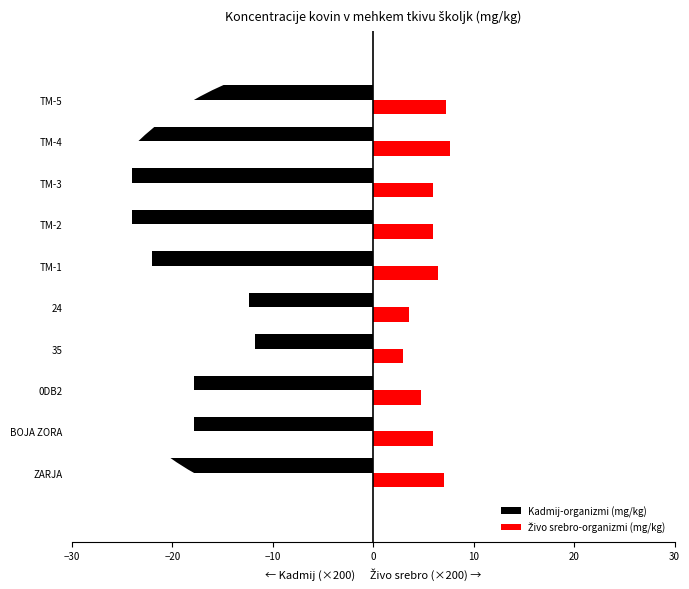

What is the difference between the maximum and second lowest values in the Živo srebro-organizmi (mg/kg) series?

4.0